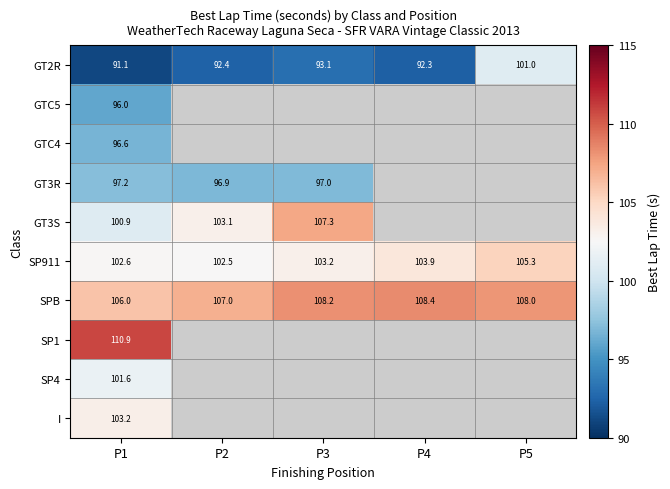

Count the number of data series in this chart.

10